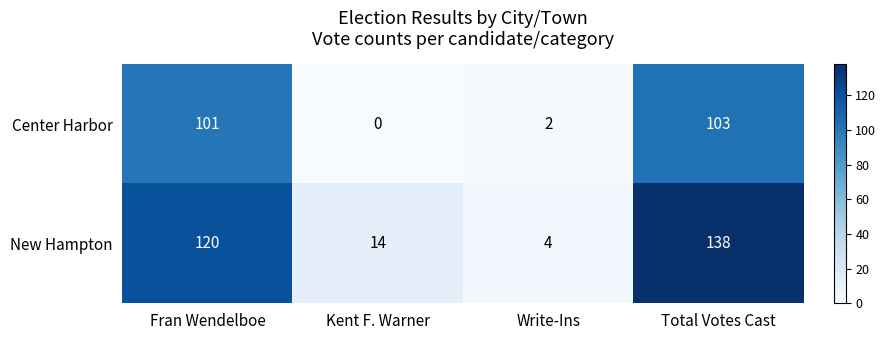

Rank the series by their average value, from lowest to highest.

Center Harbor, New Hampton